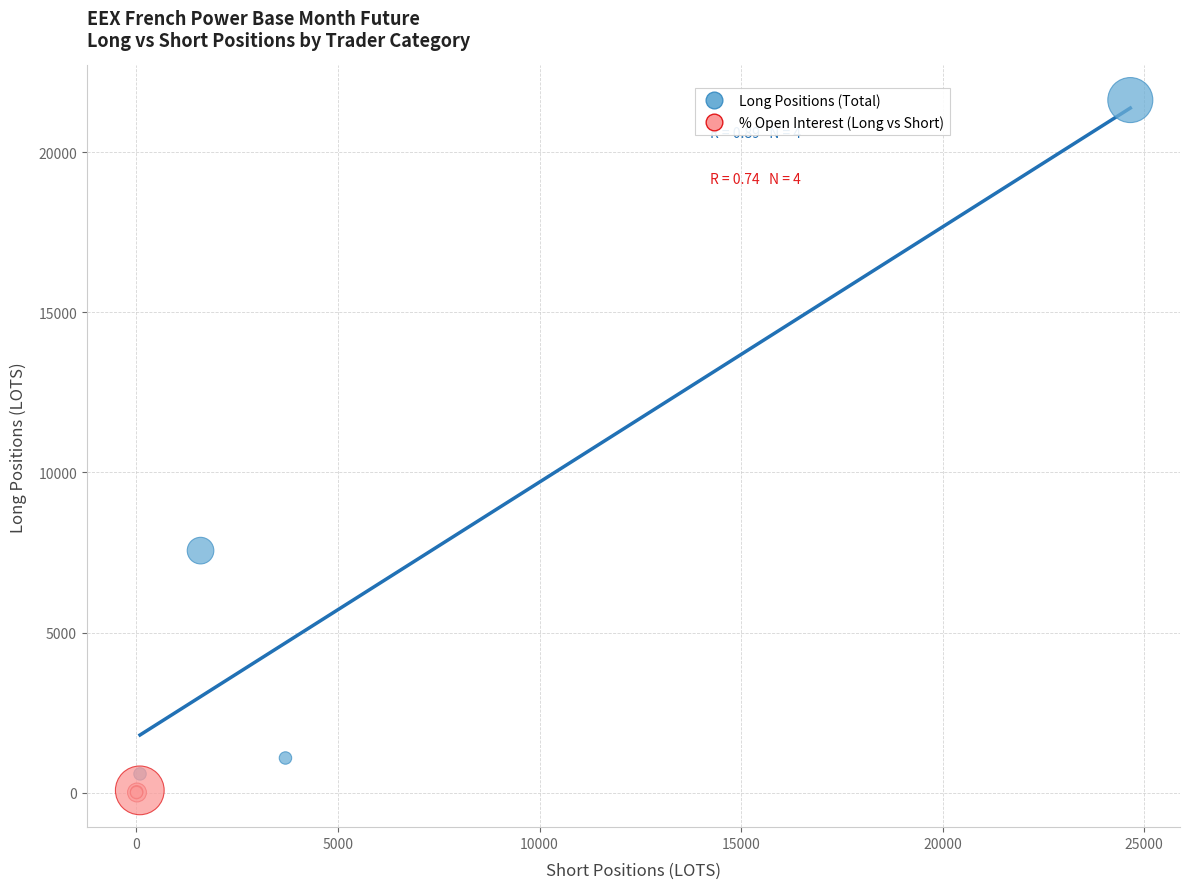

Which series reaches the maximum Y coordinate?

Long Positions (Total)